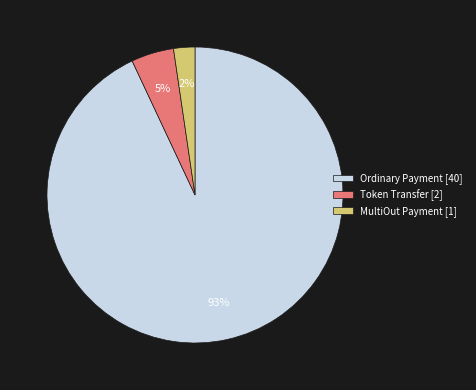

Which slice represents more than half of the pie?

Ordinary Payment [40]